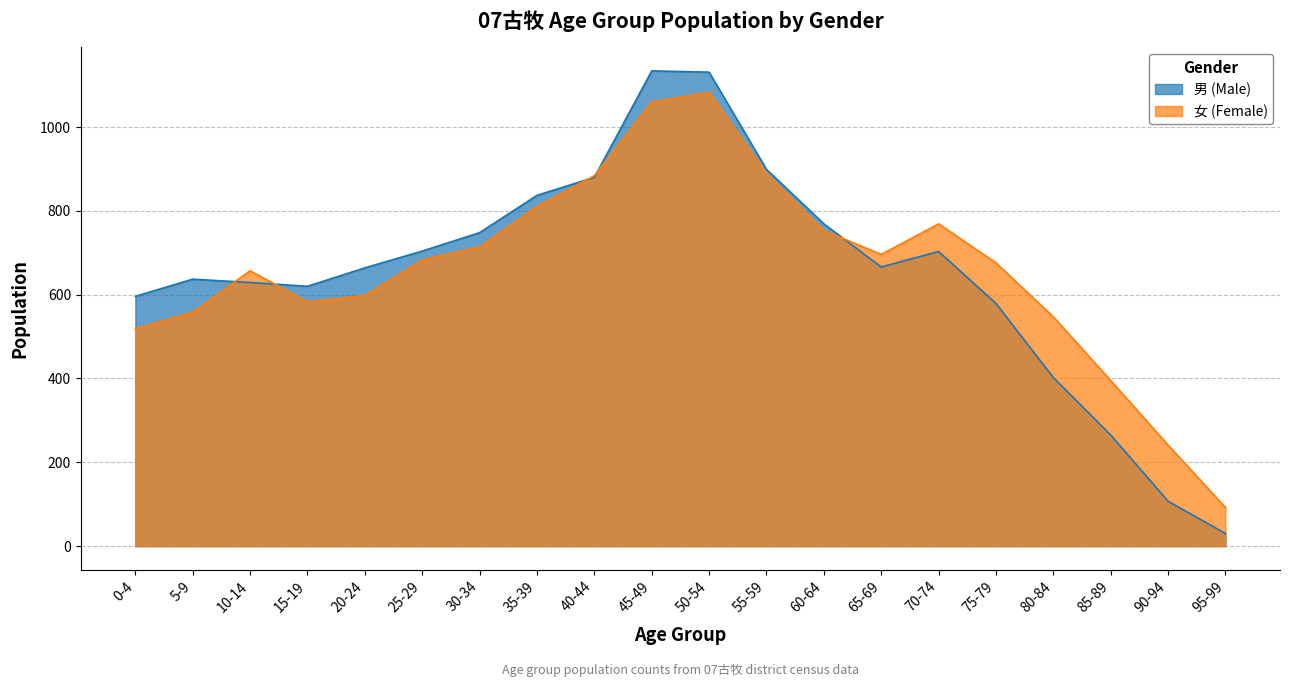

How many distinct data groups are displayed?

2